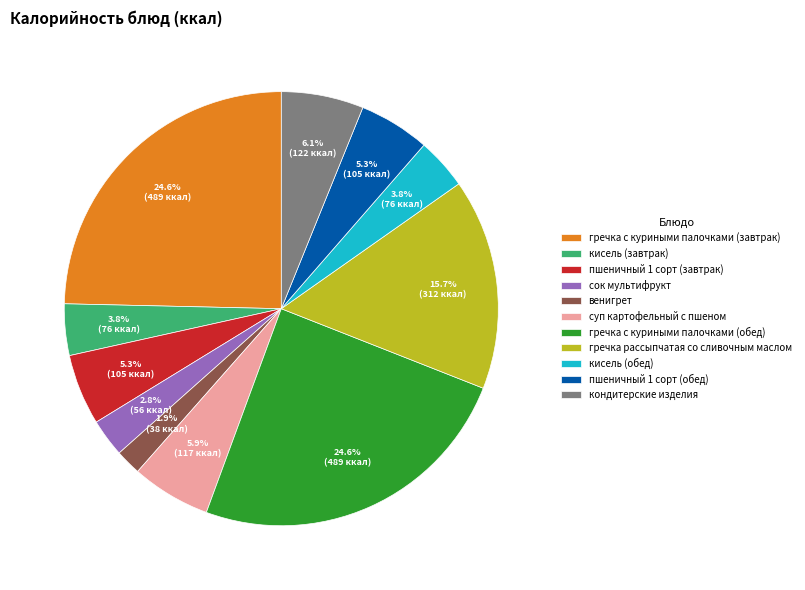

What percentage is the пшеничный 1 сорт (завтрак) slice, to the nearest percent?

5%